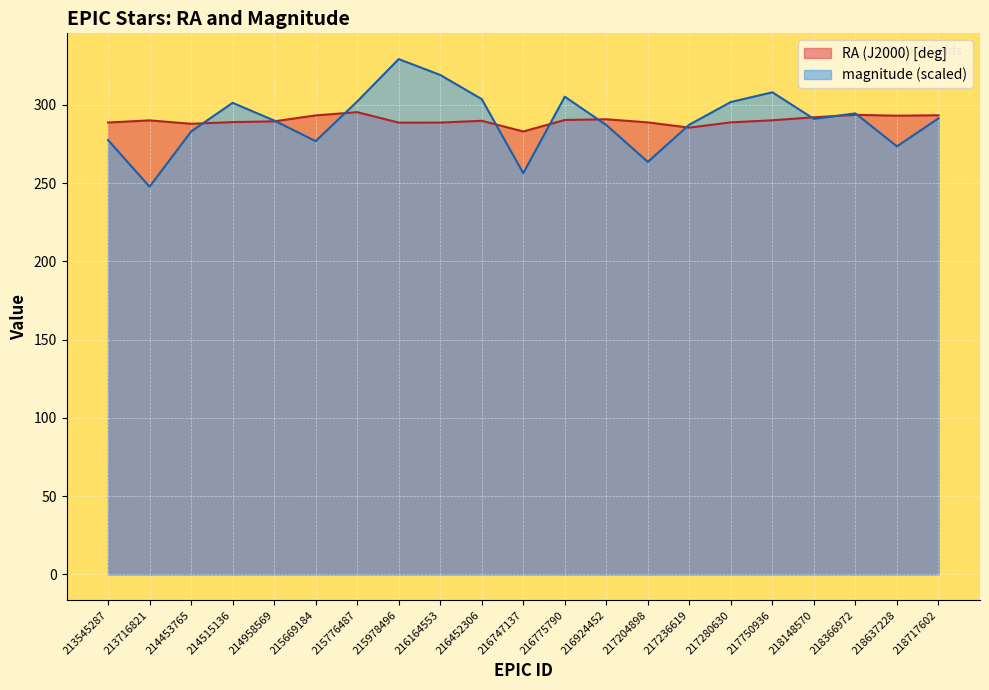

True or false: magnitude and RA (J2000) [deg] cross at least once.

True